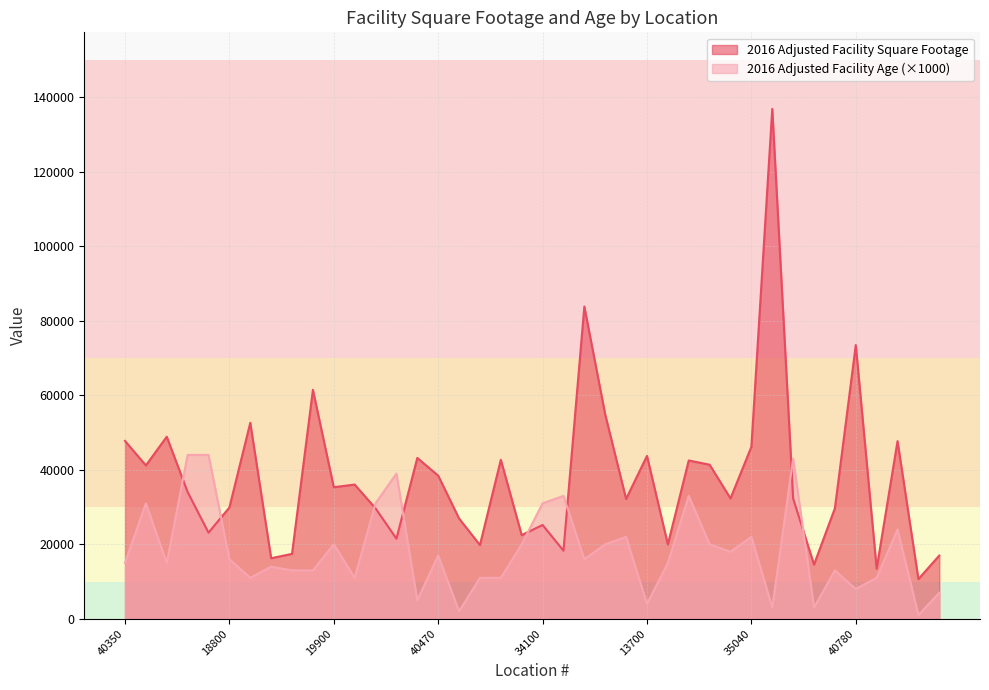

What is the sum of all 2016 Adjusted Facility Square Footage values?

1505057